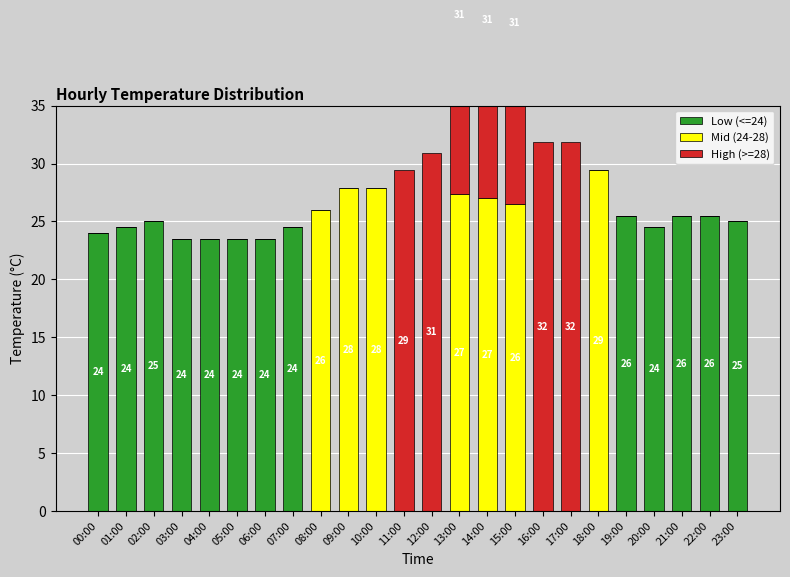

Which series has the widest spread of values?

High (>=28)